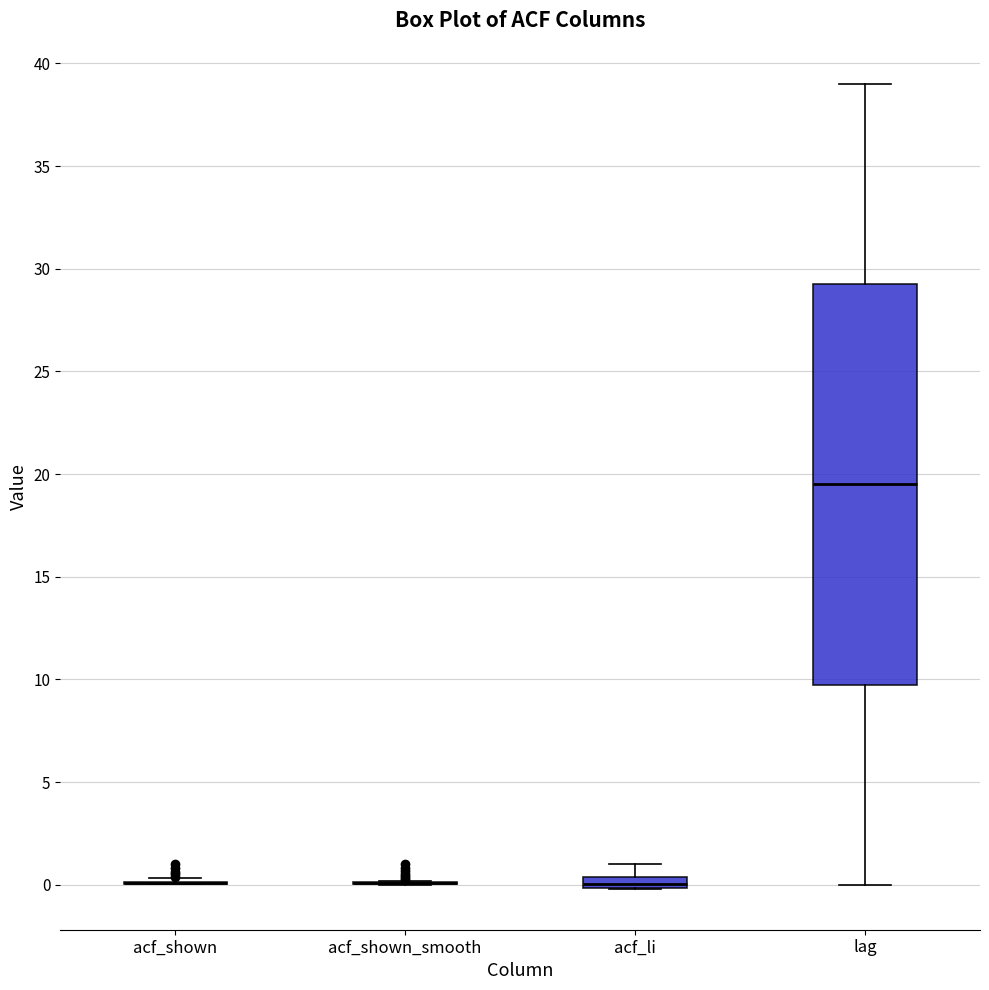

Comparing the boxes themselves (not the whiskers), which one is the tallest?

lag